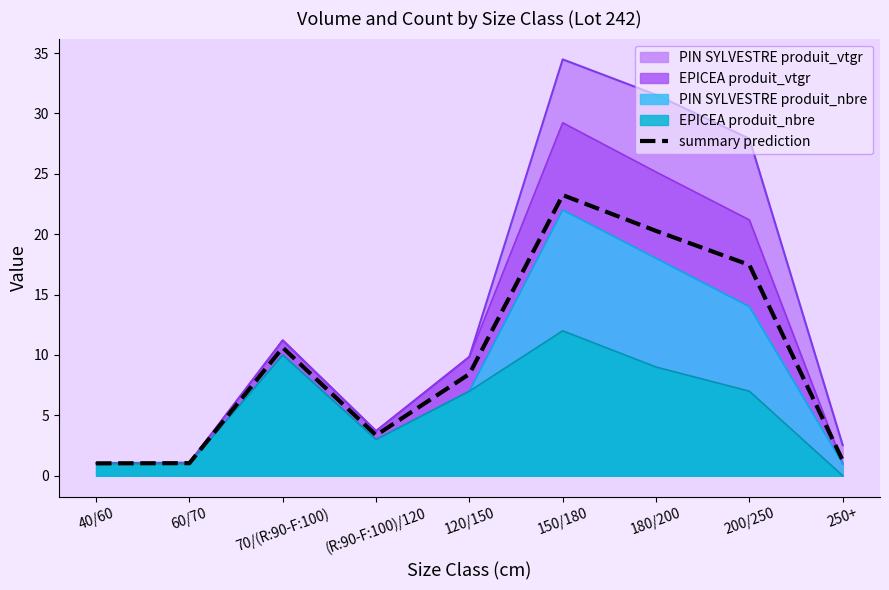

Rank the categories by value from lowest to highest.

40/60, 60/70, 250+, (R:90-F:100)/120, 120/150, 70/(R:90-F:100), 200/250, 180/200, 150/180